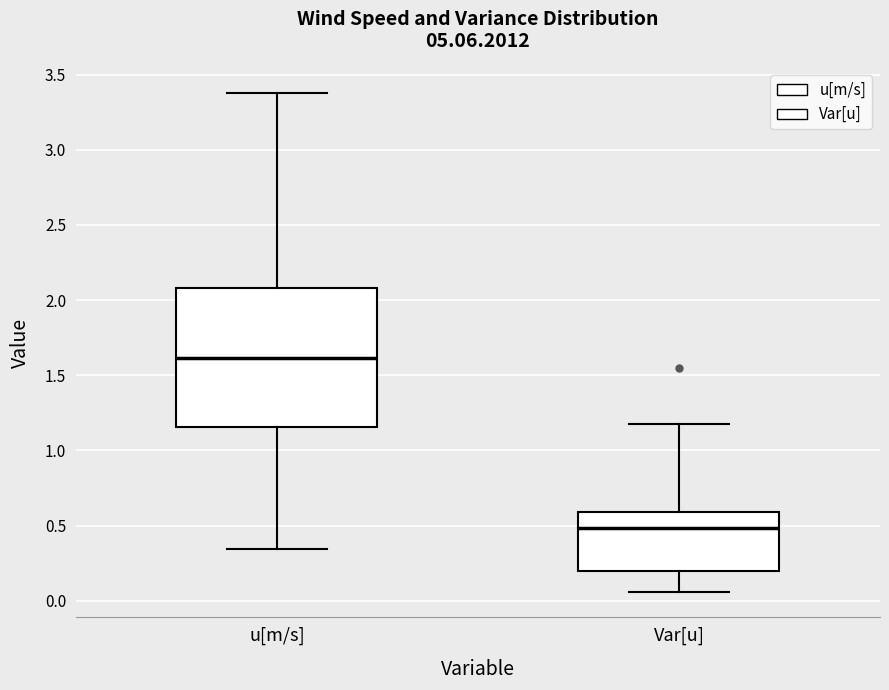

Reading left to right, transcribe this box plot: for each box, give where its median line is, the range the box spans, and where its two whiskers end, as read against the y-axis. The values are not printed on the chart, so give them approximately, as read against the axis.

u[m/s]: median 1.60, box 1.15 to 2.10, whiskers 0.35 to 3.40
Var[u]: median 0.50, box 0.20 to 0.60, whiskers 0.05 to 1.15